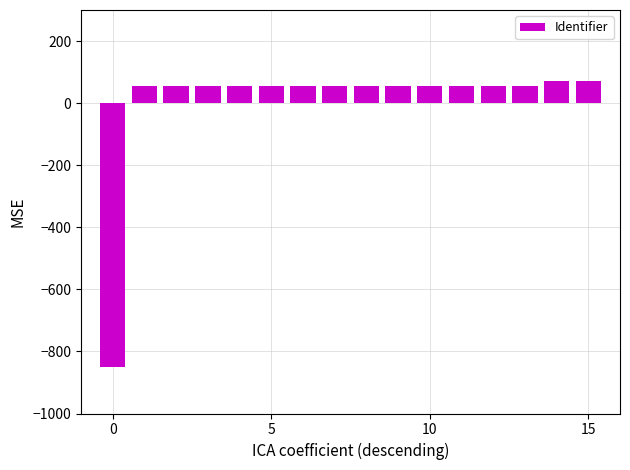

What is the maximum value shown in the chart?

71.3